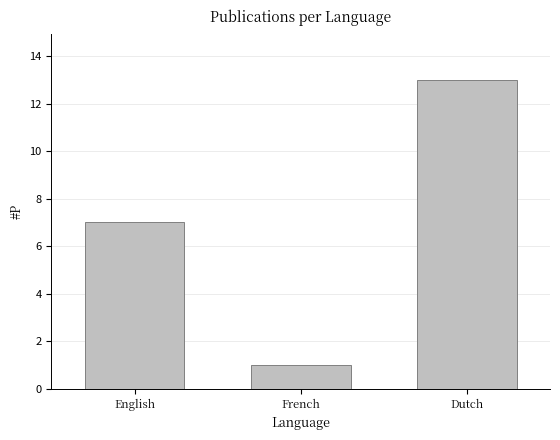

What is the difference between the second highest and minimum values?

6